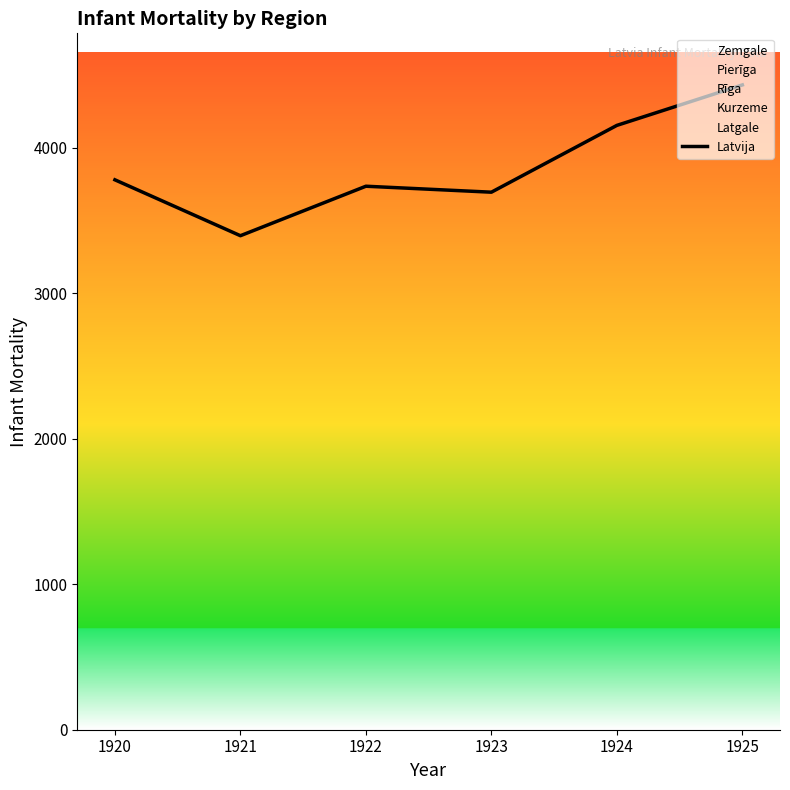

What is the difference between the values at 1924 and 1925?

278